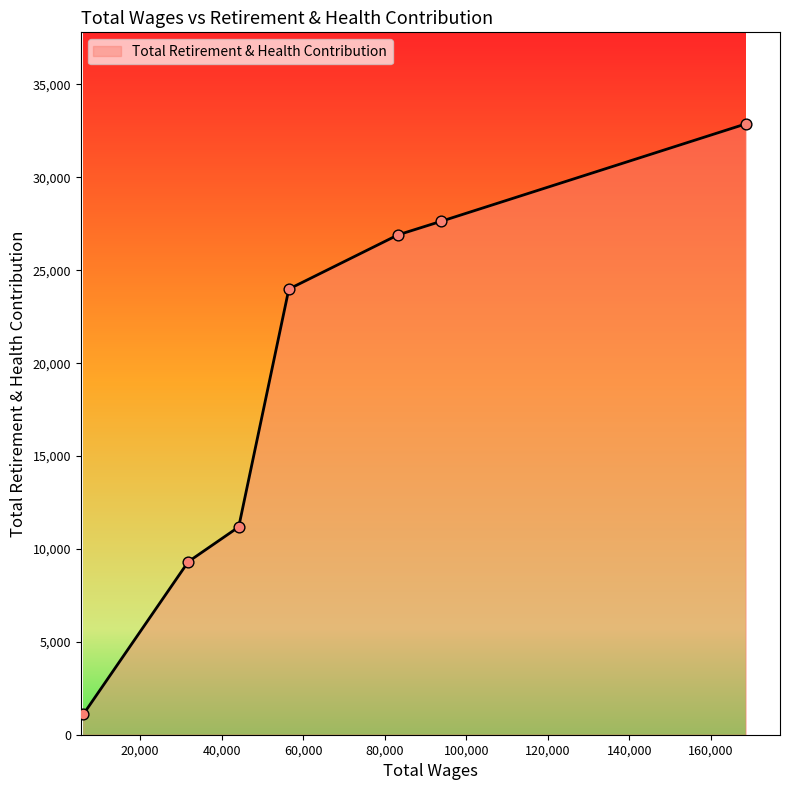

What is the difference between the maximum and minimum values?

31783